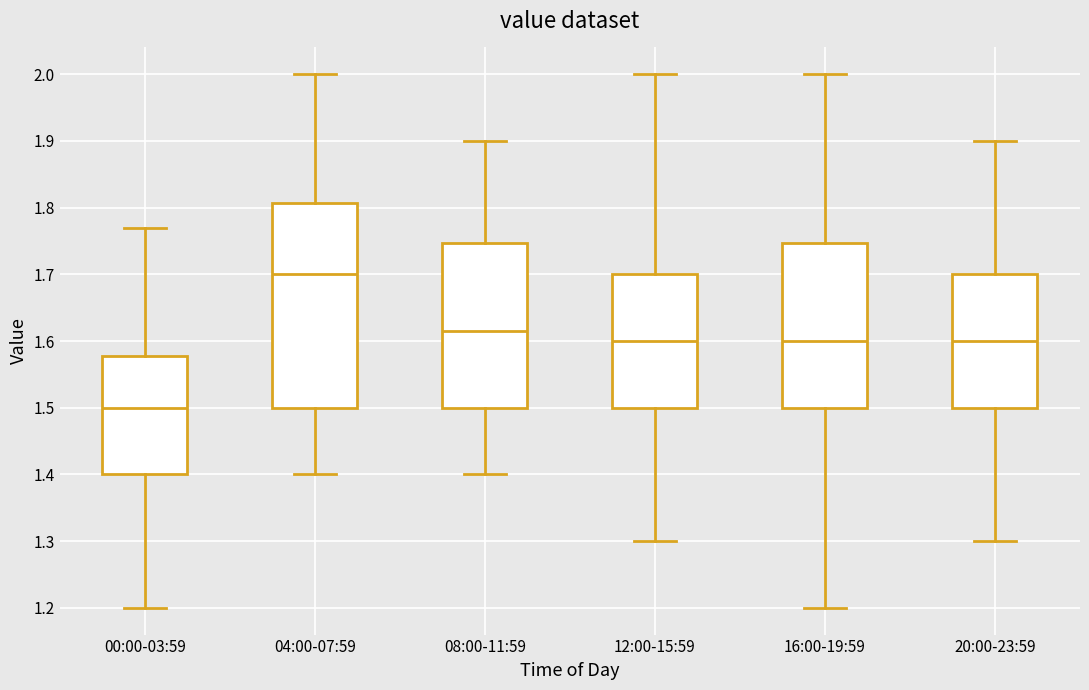

Reading left to right, transcribe this box plot: for each box, give where its median line is, the range the box spans, and where its two whiskers end, as read against the y-axis. The values are not printed on the chart, so give them approximately, as read against the axis.

00:00-03:59: median 1.50, box 1.40 to 1.58, whiskers 1.20 to 1.77
04:00-07:59: median 1.70, box 1.50 to 1.81, whiskers 1.40 to 2.00
08:00-11:59: median 1.62, box 1.50 to 1.75, whiskers 1.40 to 1.90
12:00-15:59: median 1.60, box 1.50 to 1.70, whiskers 1.30 to 2.00
16:00-19:59: median 1.60, box 1.50 to 1.75, whiskers 1.20 to 2.00
20:00-23:59: median 1.60, box 1.50 to 1.70, whiskers 1.30 to 1.90